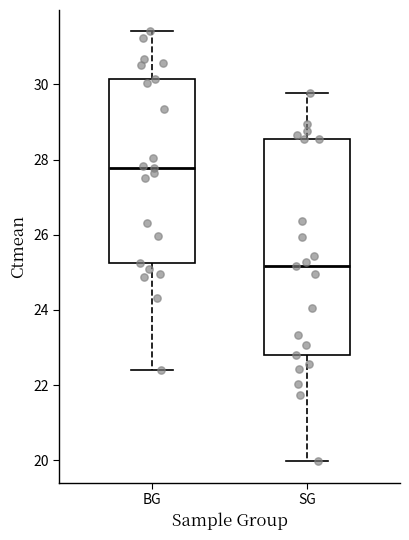

Reading left to right, read every box against the y-axis: the position of its median line, the range the box covers, and the ends of its whiskers. The values are not printed on the chart, so give them approximately, as read against the axis.

BG: median 27.8, box 25.2 to 30.2, whiskers 22.4 to 31.4
SG: median 25.2, box 22.8 to 28.6, whiskers 20.0 to 29.8